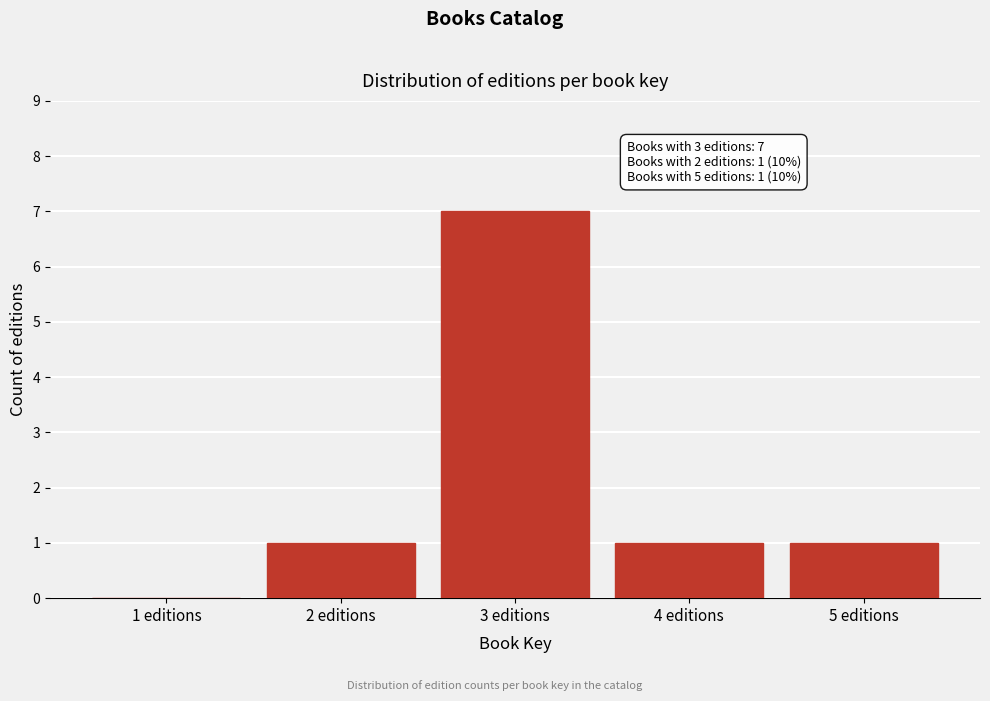

Reading right to left, transcribe all the data shown in this chart.

5 editions=1	4 editions=1	3 editions=7	2 editions=1	1 editions=0